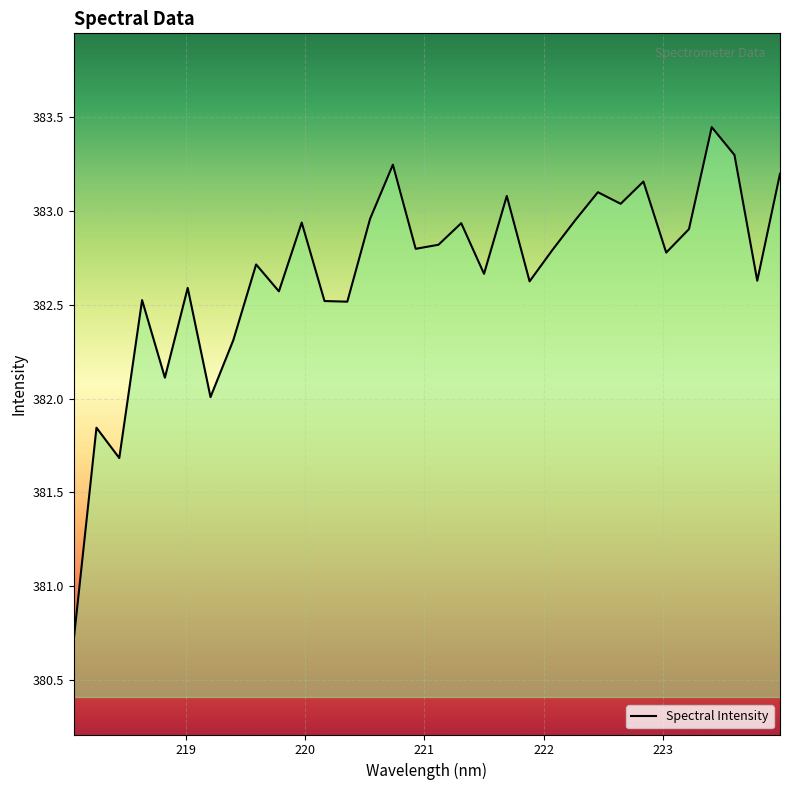

What is the smallest value displayed?

380.7